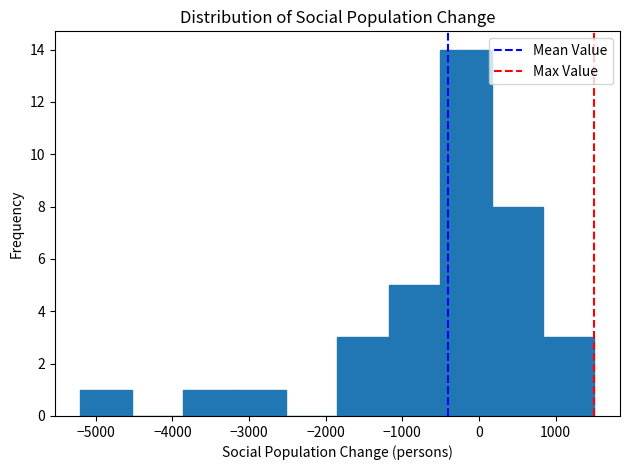

What is the height of the bar covering -500 to 200 on the x-axis? Neither the bar edges nor the heights are printed on the chart, so give them approximately, as read against the axes.

14